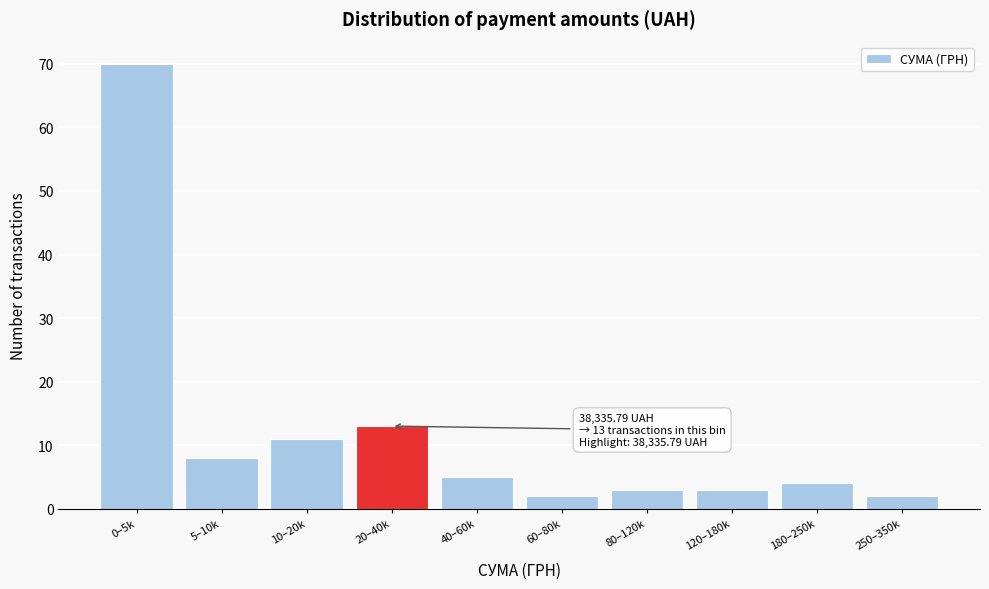

Reading left to right, transcribe all the data shown in this chart.

70	8	11	13	5	2	3	3	4	2